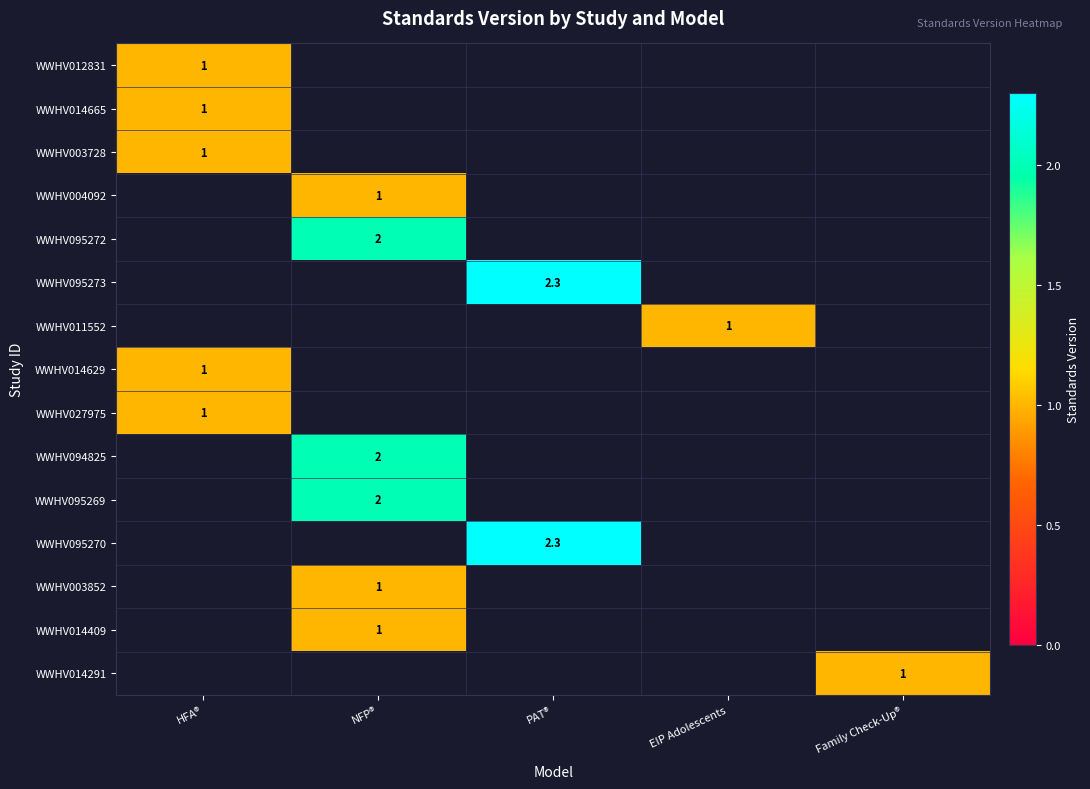

The value of WWHV095270 at PAT® is 3.9. True or false?

False